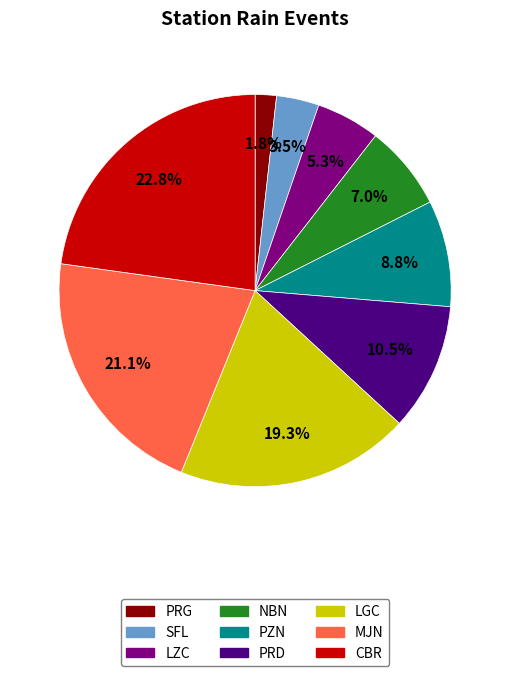

Which slice is the largest?

CBR